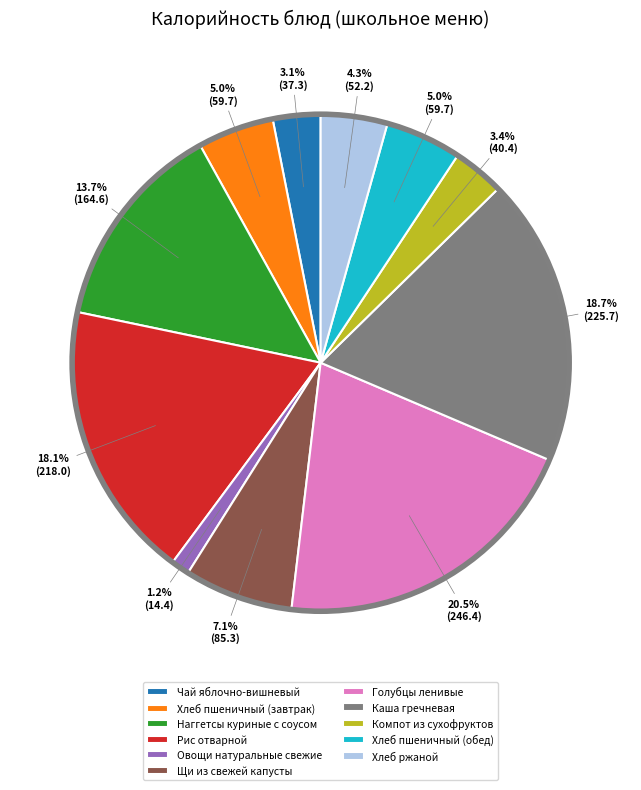

Combined, what portion of the pie is Хлеб пшеничный (завтрак) and Чай яблочно-вишневый?

8.1%